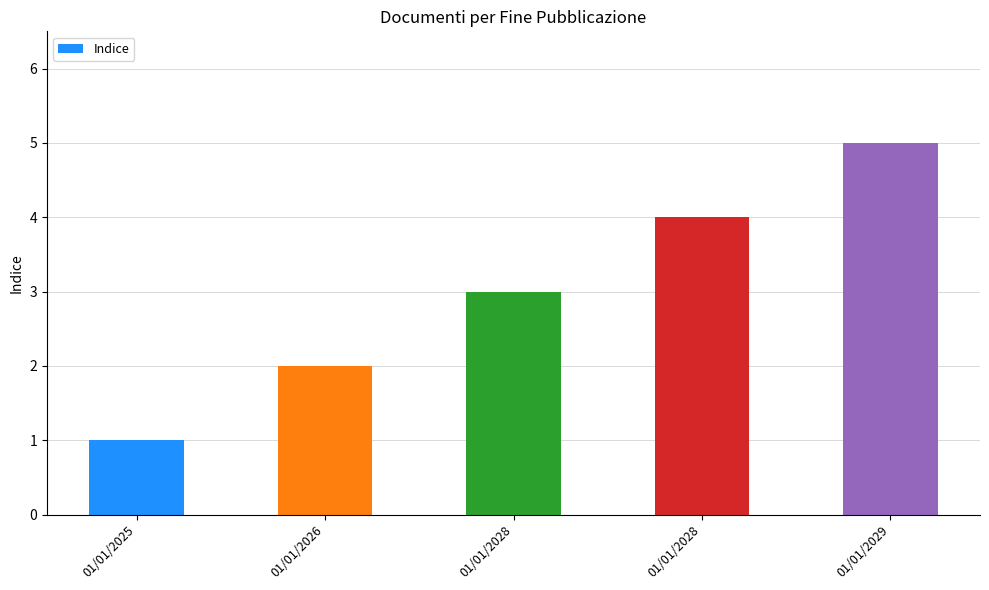

Where is the data nearest to the value 3?

01/01/2028